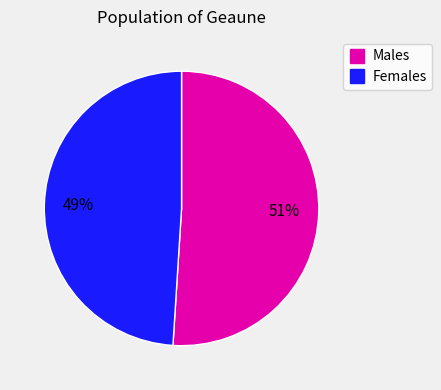

To the nearest percent, what is the difference between the largest and smallest slice percentages?

2%